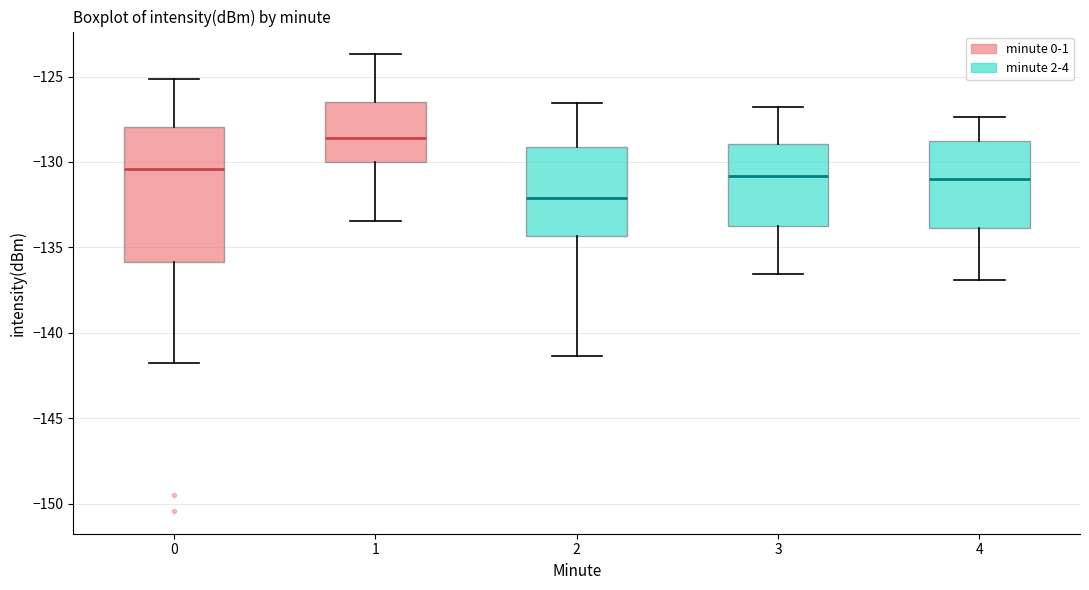

Where does the upper whisker of the box at x = 2 end on the y-axis? The values are not printed on the chart, so give them approximately, as read against the axis.

-126.5